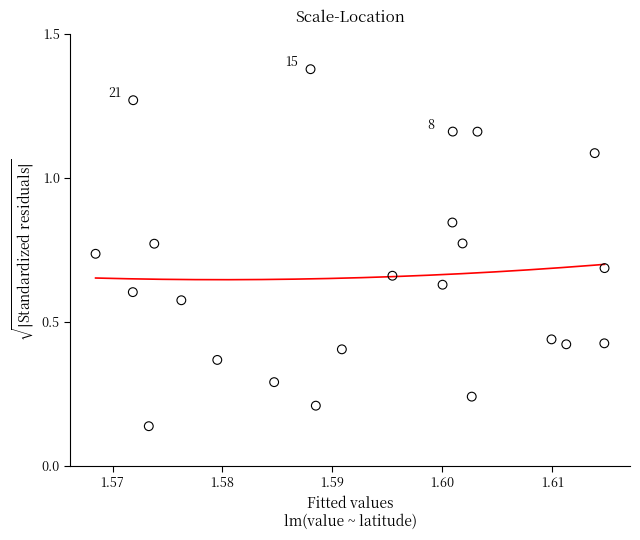

Count the number of points in this scatter plot.

23